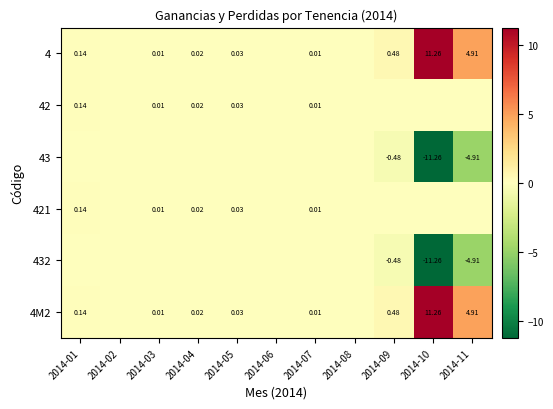

Is the value of 42 at 2014-03 greater than the value of 4 at 2014-09?

No